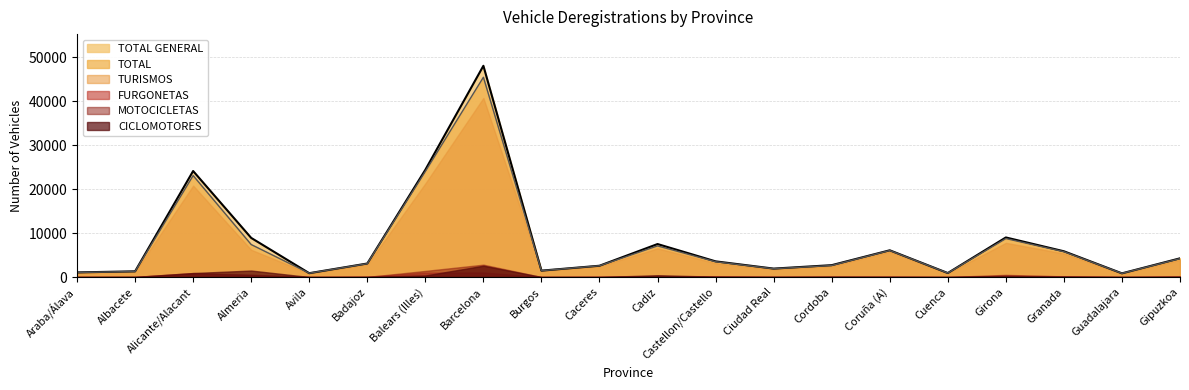

How many data points in FURGONETAS are less than 86?

10